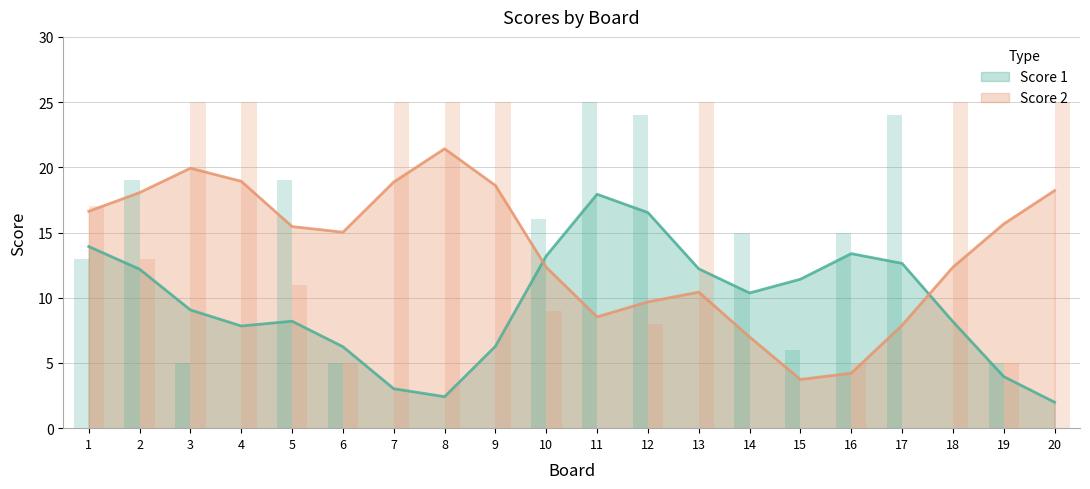

The value of Score 2 at 14 is -14. True or false?

False